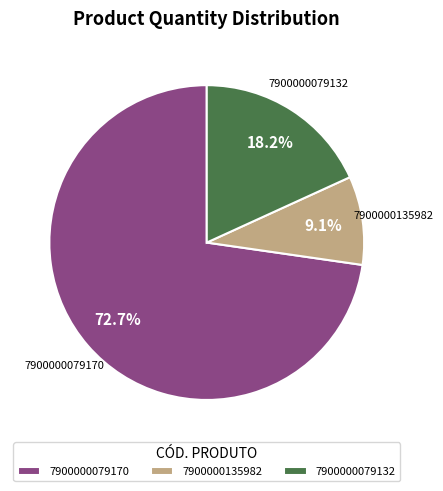

How many slices are in this pie chart?

3